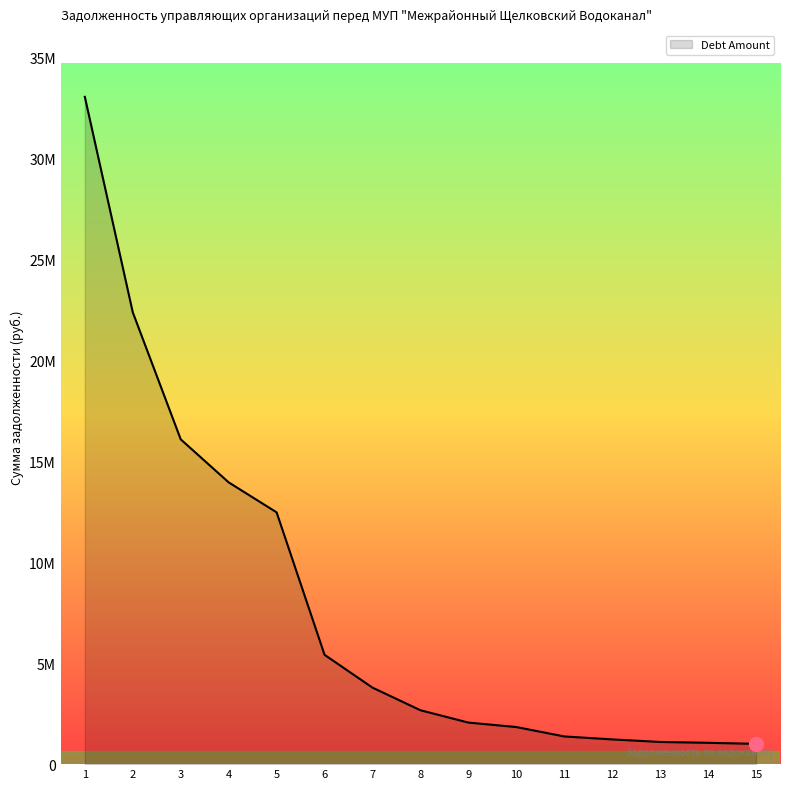

Does the chart have visible grid lines?

No